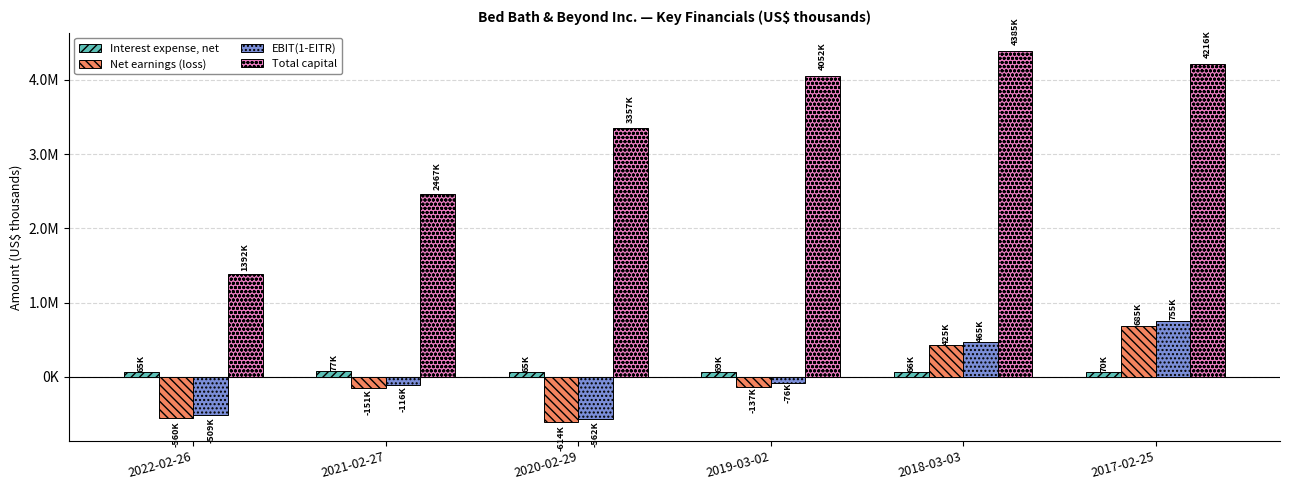

Which series changed the most between 2021-02-27 and 2020-02-29?

Total capital